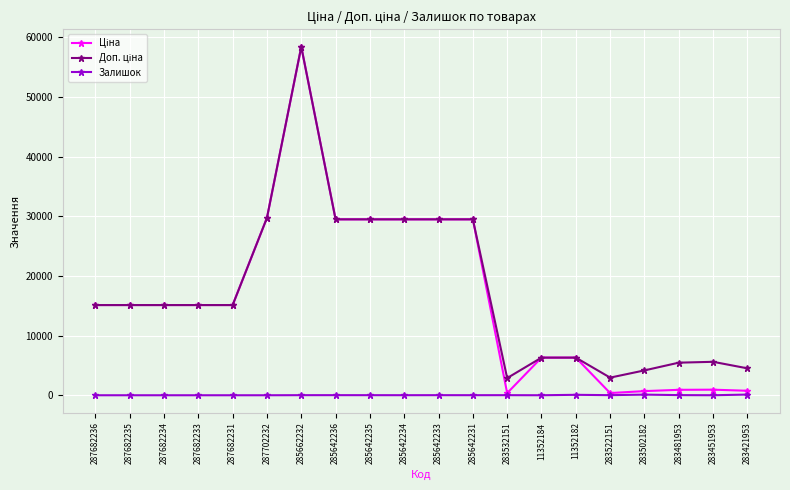

Count the number of categories in the chart.

20